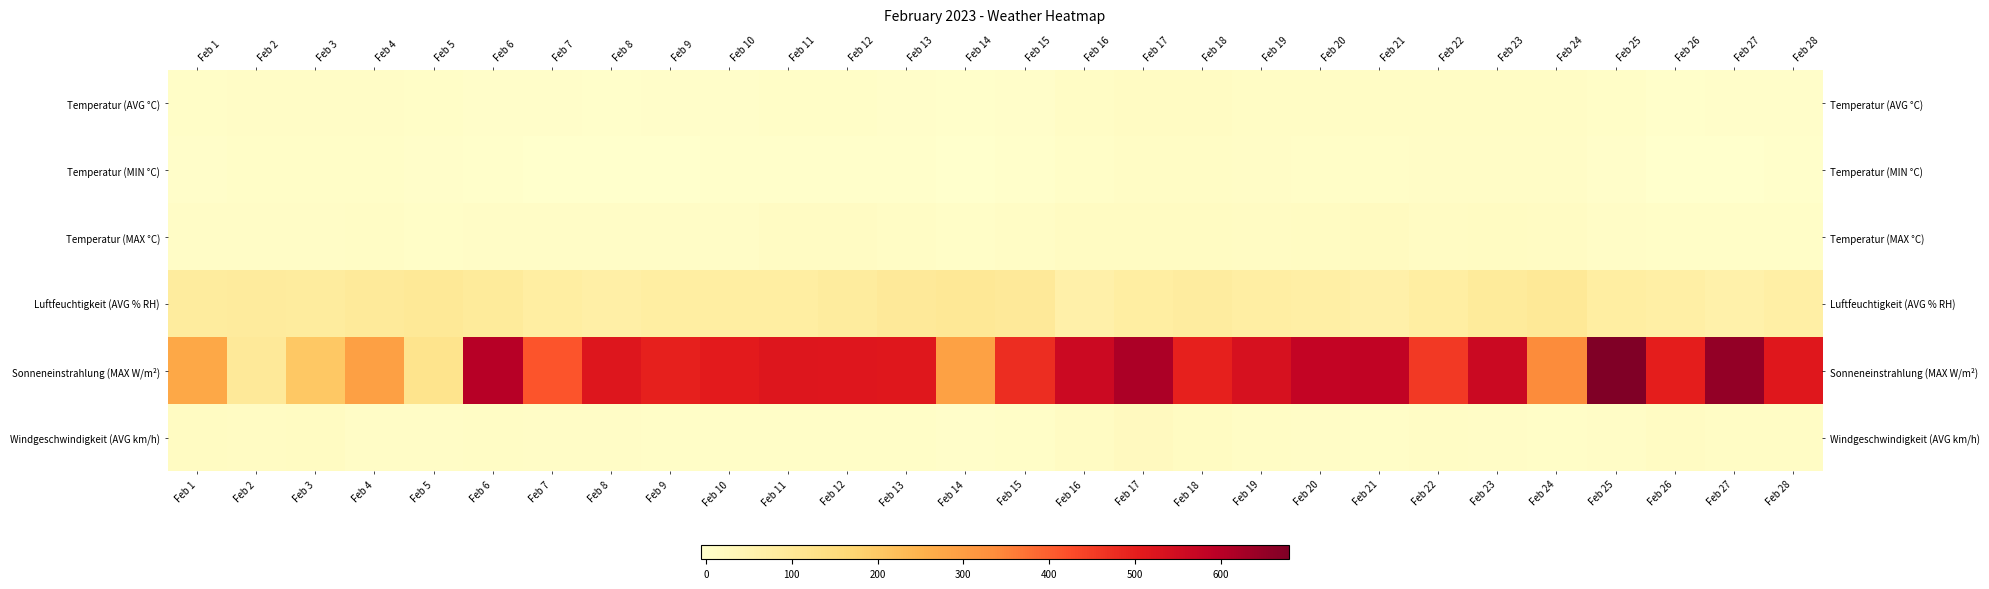

What is the spread (max minus min) of values at Feb 20?

574.6